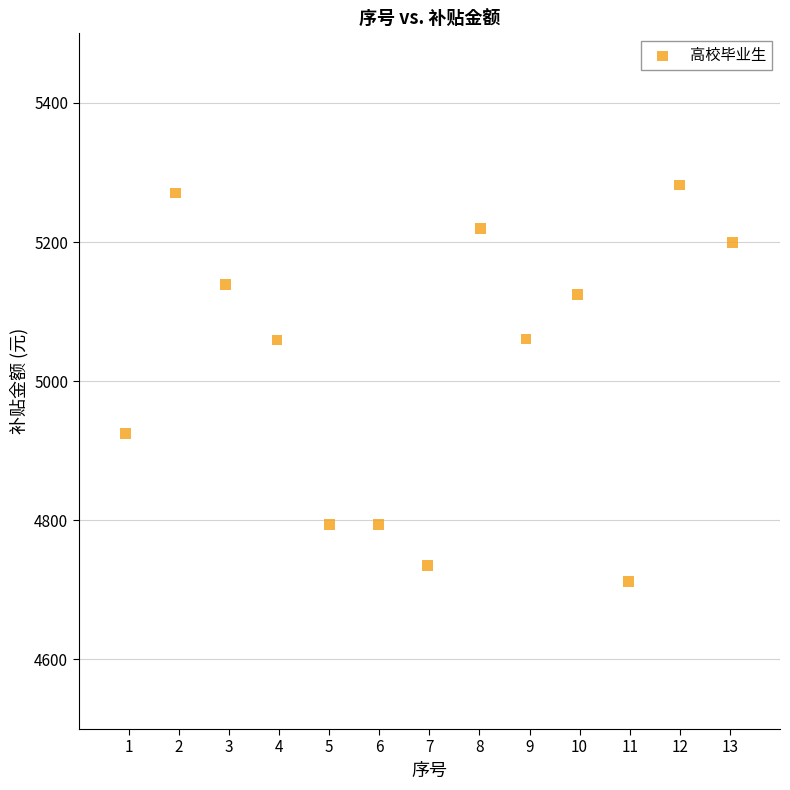

What is the range of Y values (max minus min)?

569.6